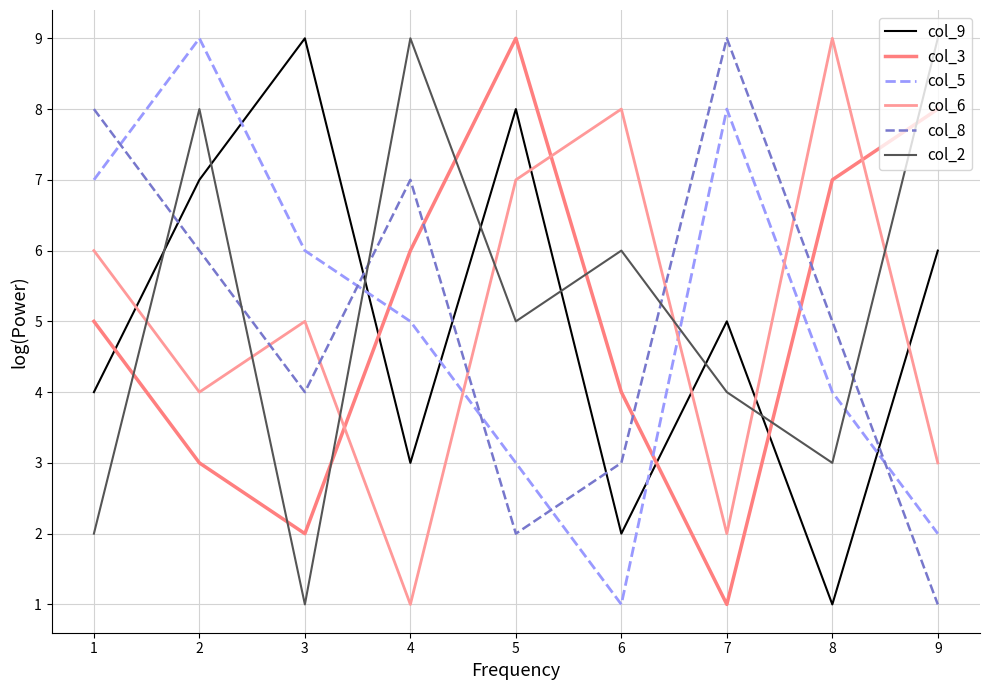

Which series has the largest total across all categories?

col_2